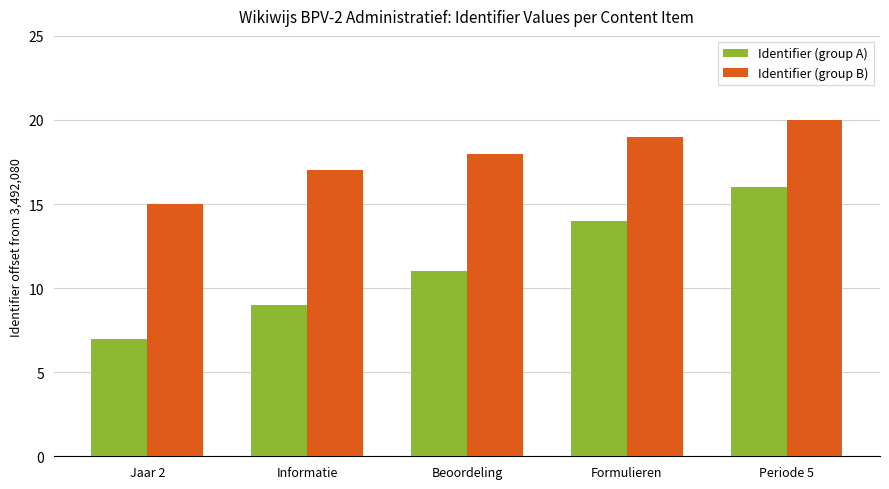

What value does the Identifier (group B) series have at Informatie?

17